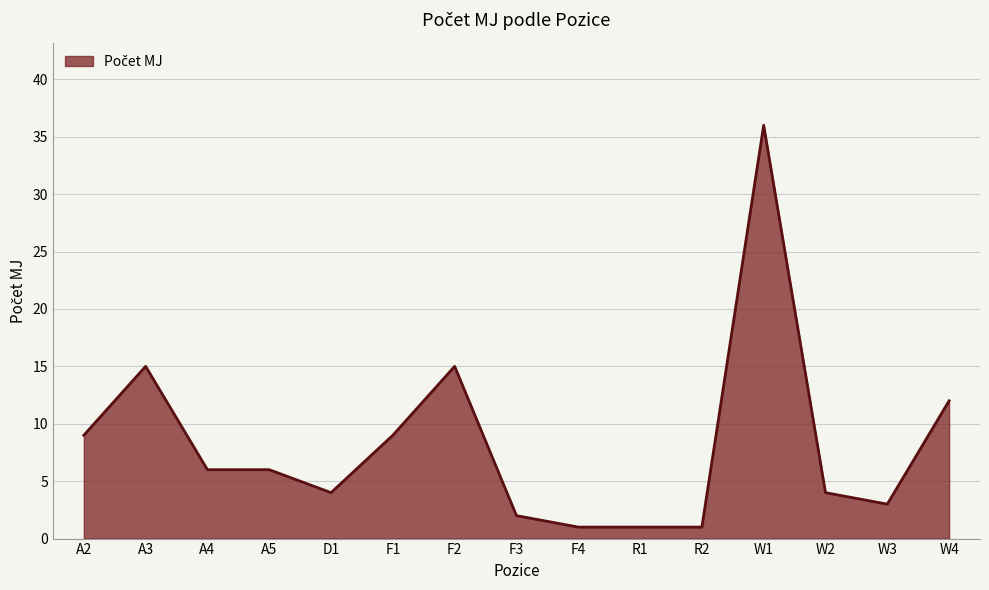

What position from the right is R2?

5